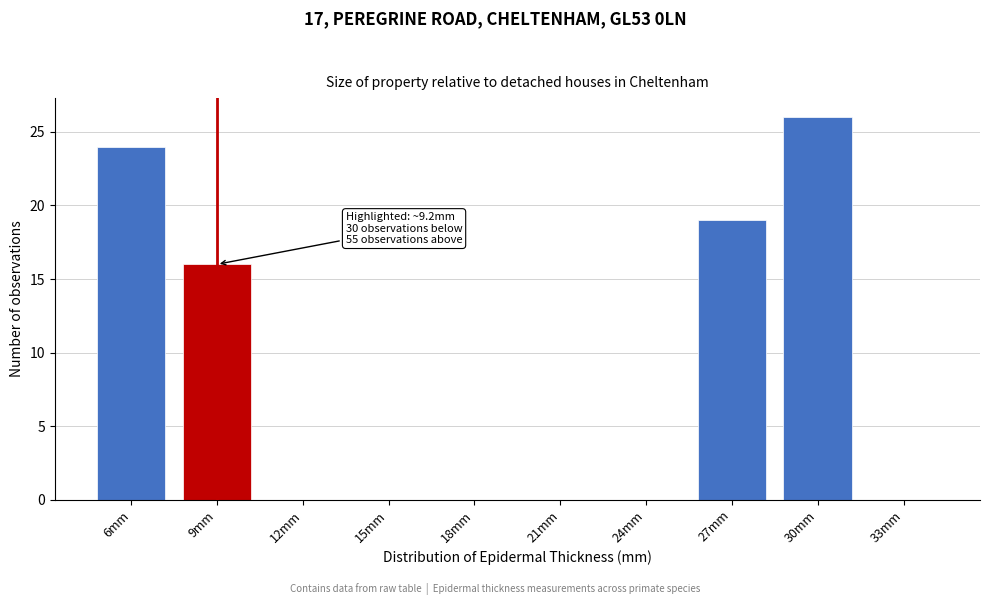

Reading left to right, list all the values displayed in this chart.

6mm=24	9mm=16	12mm=0	15mm=0	18mm=0	21mm=0	24mm=0	27mm=19	30mm=26	33mm=0